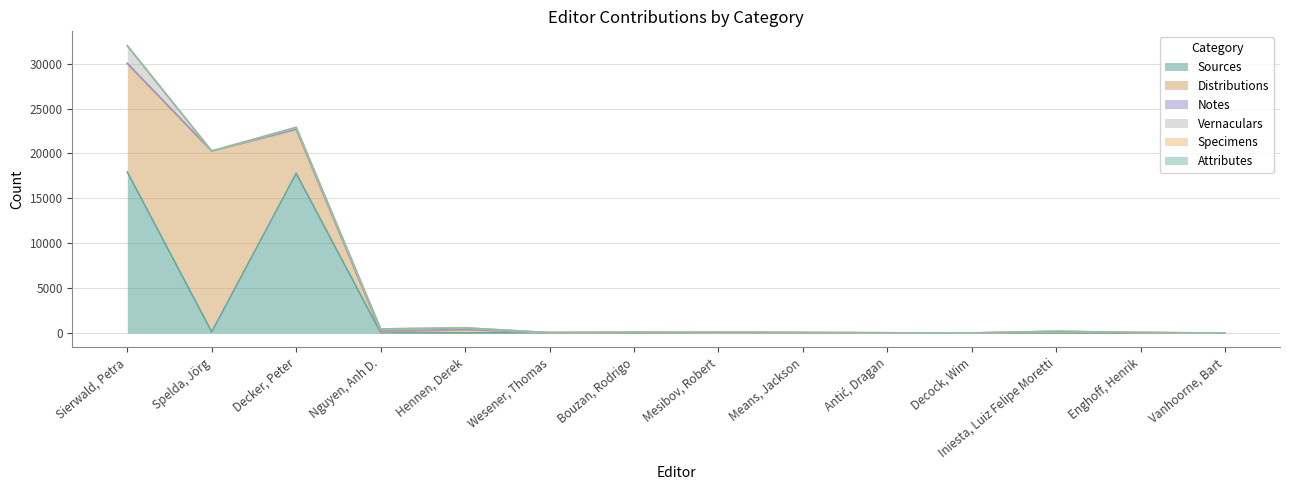

Rank the categories by Specimens value from highest to lowest.

Sierwald, Petra, Hennen, Derek, Spelda, Jörg, Decker, Peter, Nguyen, Anh D., Wesener, Thomas, Bouzan, Rodrigo, Mesibov, Robert, Means, Jackson, Antić, Dragan, Decock, Wim, Iniesta, Luiz Felipe Moretti, Enghoff, Henrik, Vanhoorne, Bart